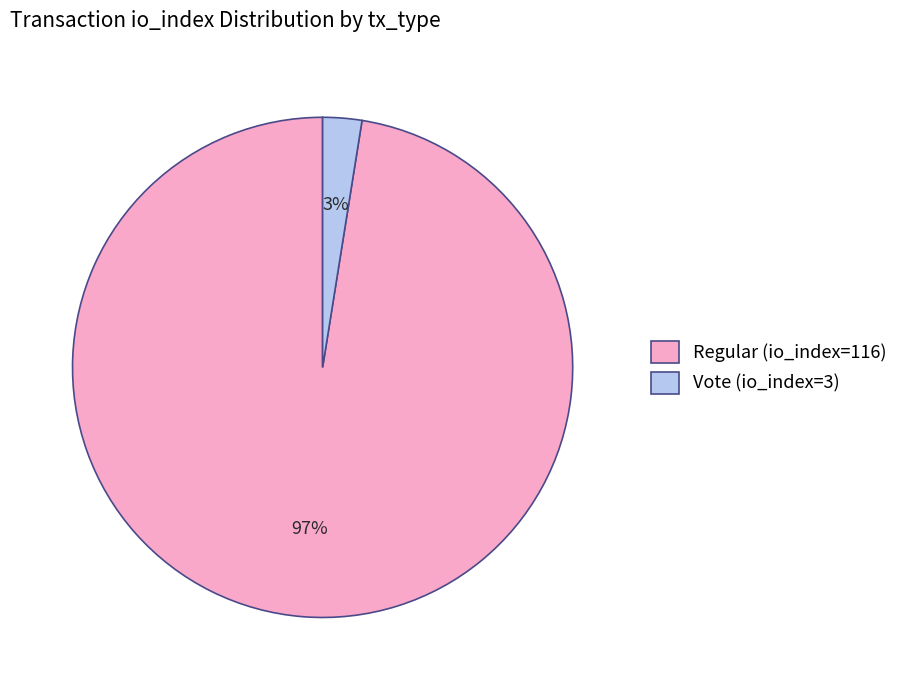

Combined, do Regular (io_index=116) and Vote (io_index=3) account for over 50%?

Yes